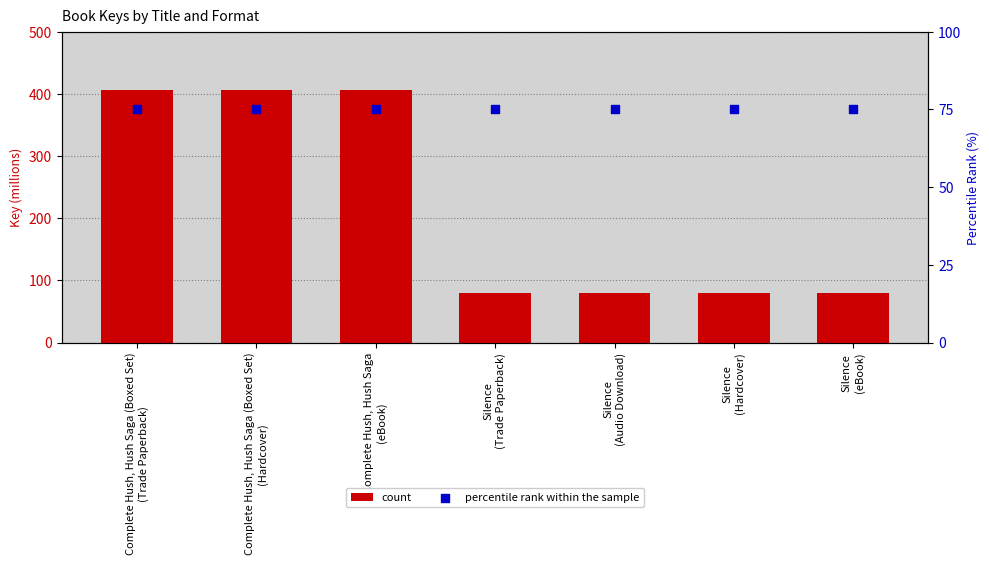

Is the value of percentile rank within the sample at Silence
(Trade Paperback) greater than the value of count at Complete Hush, Hush Saga (Boxed Set)
(Hardcover)?

No